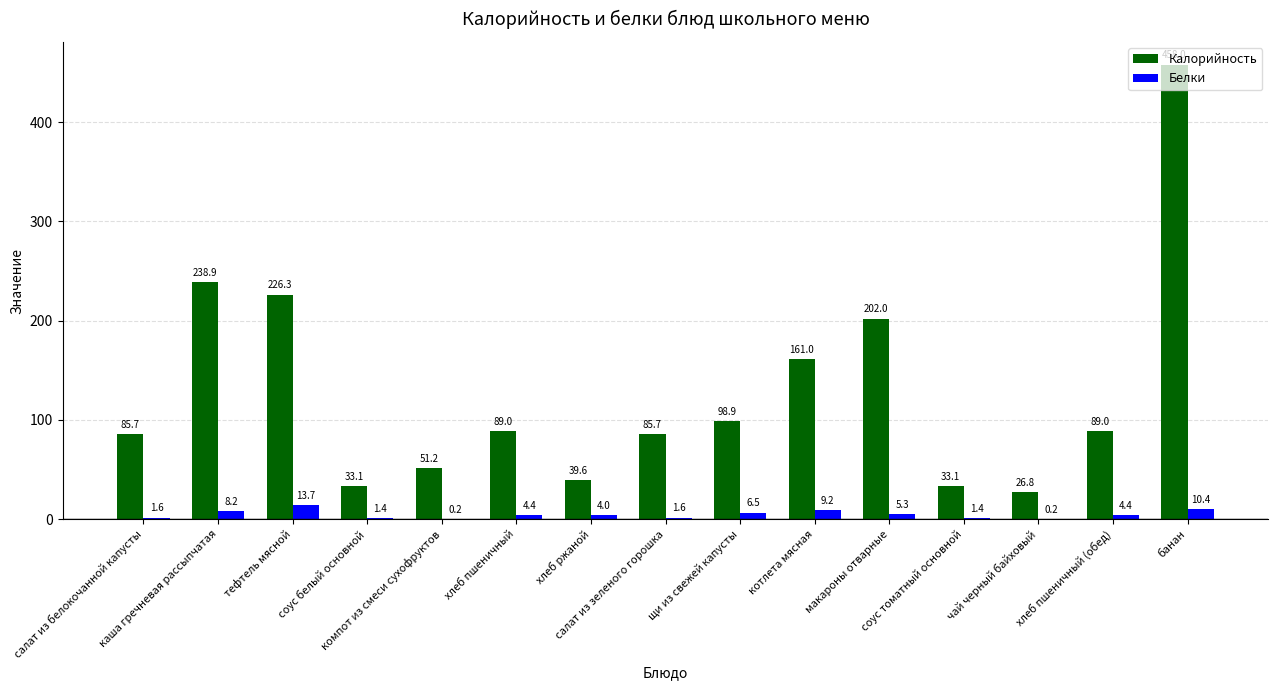

What is the maximum value for Калорийность?

458.0